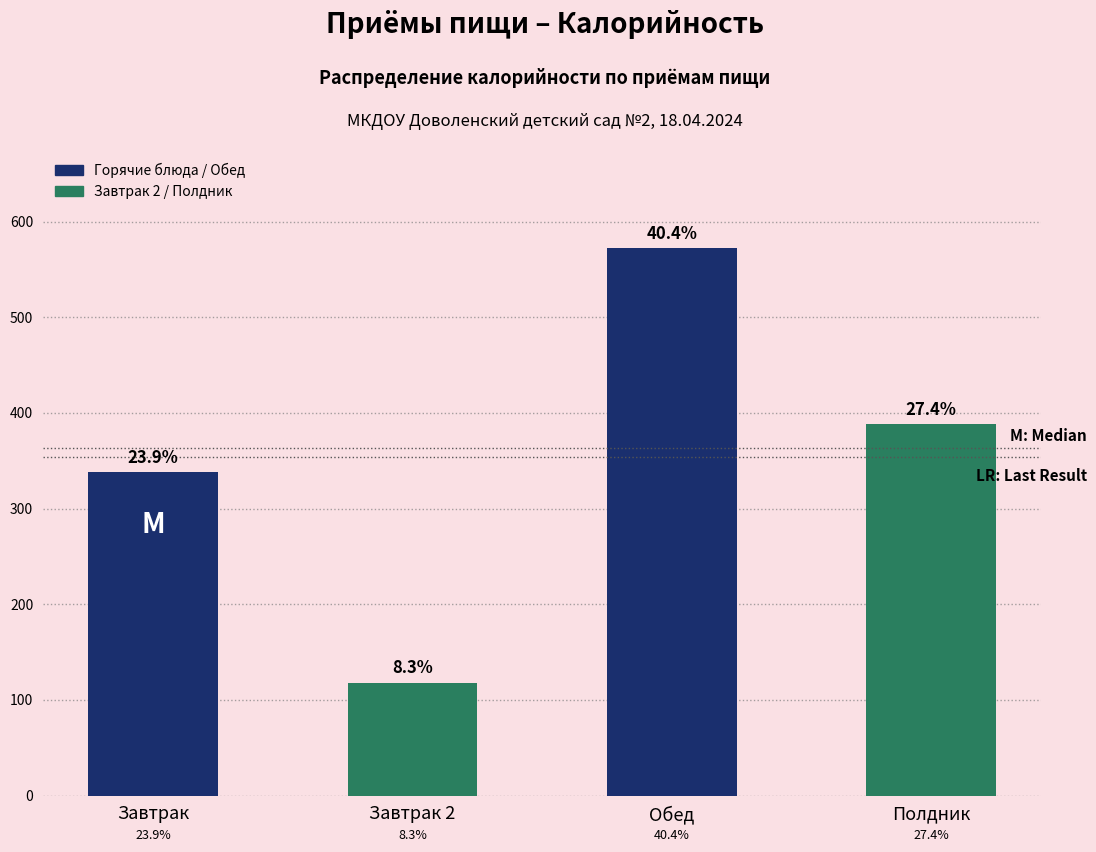

How many bars are there in total?

4